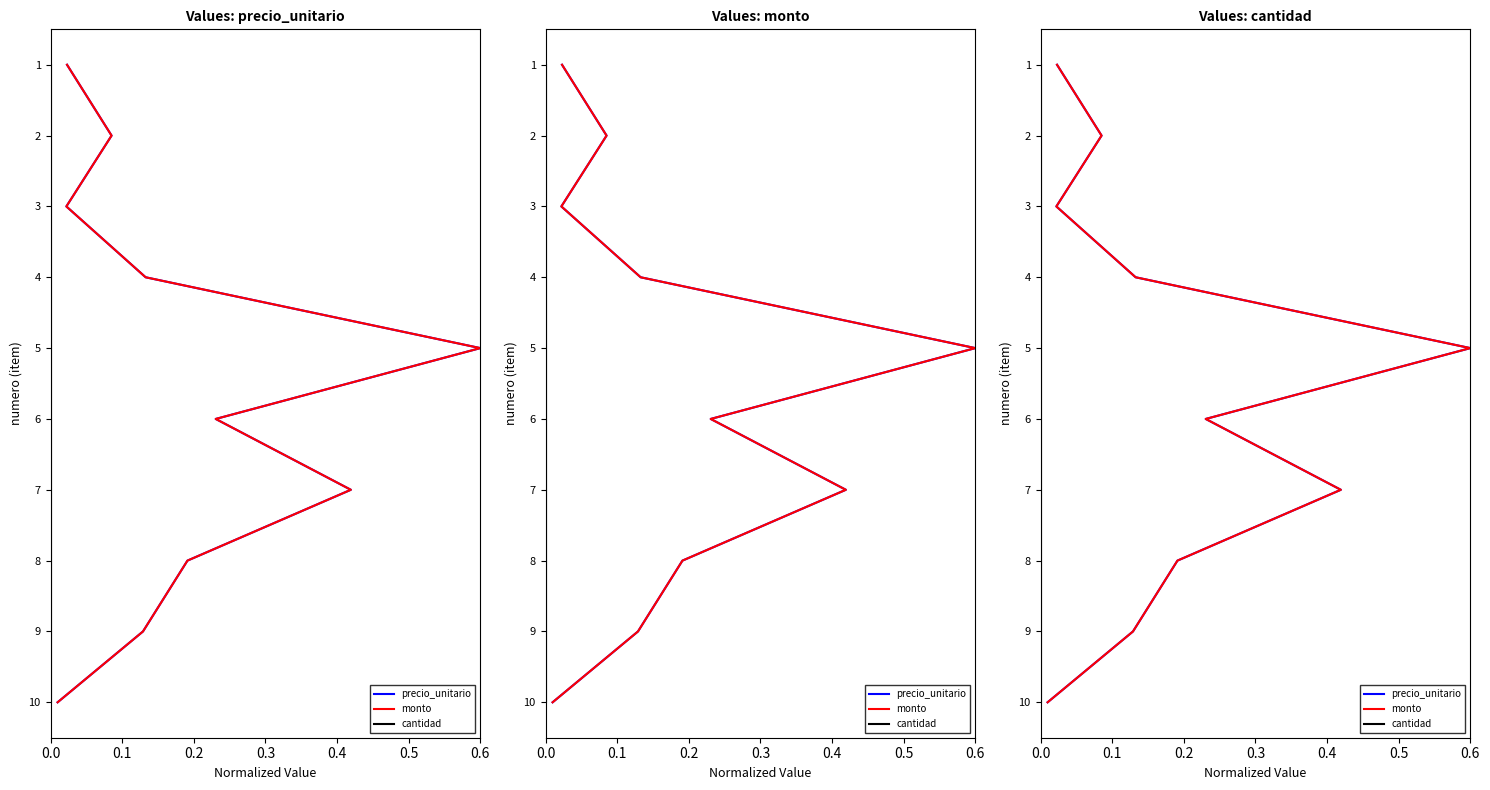

What are all the series names shown in the legend?

precio_unitario, monto, cantidad